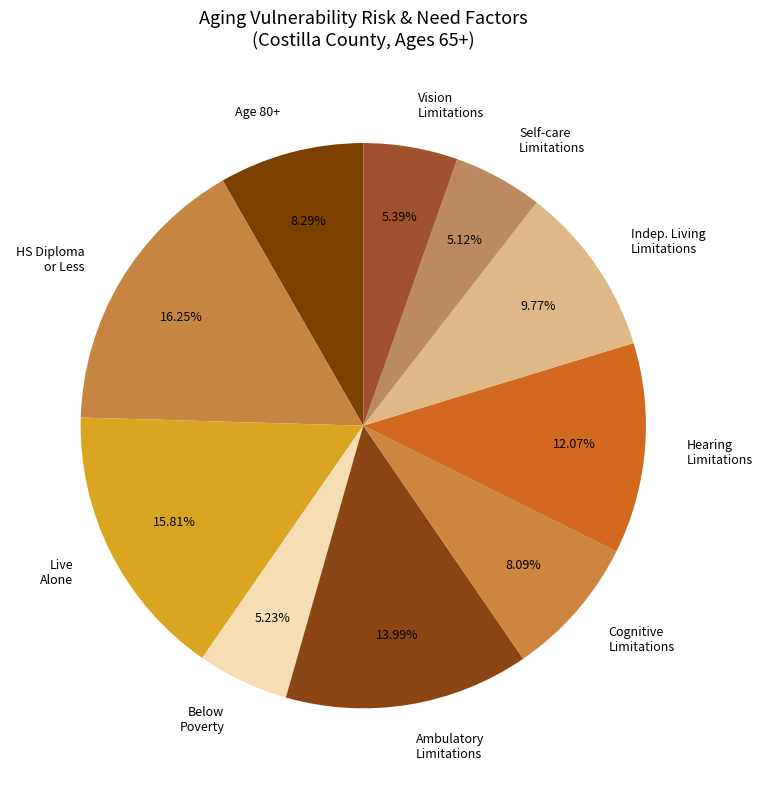

Does Vision Limitations account for over 50% of the chart?

No